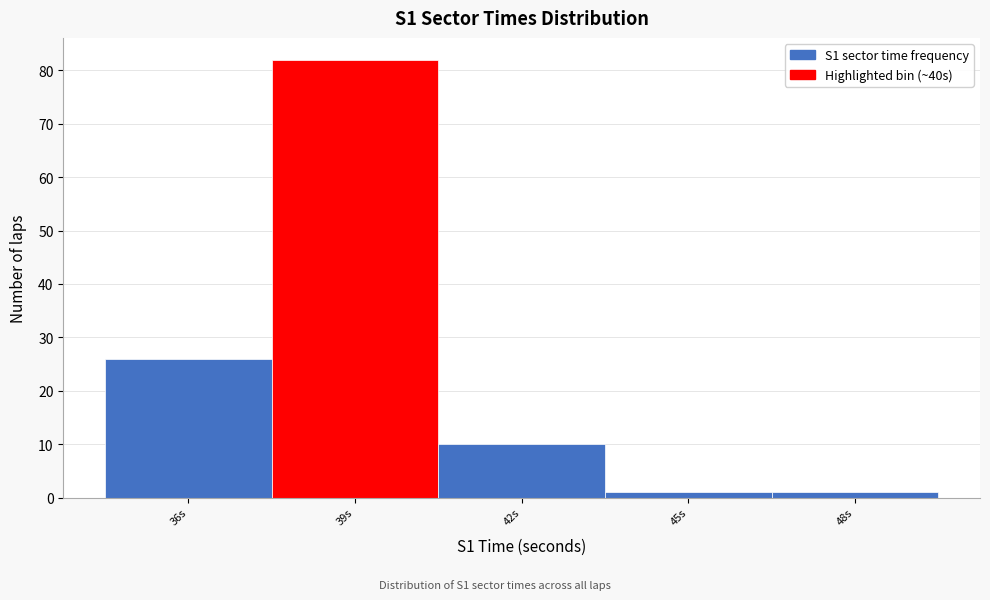

Reading left to right, extract all data points from this chart.

36s=26	39s=82	42s=10	45s=1	48s=1